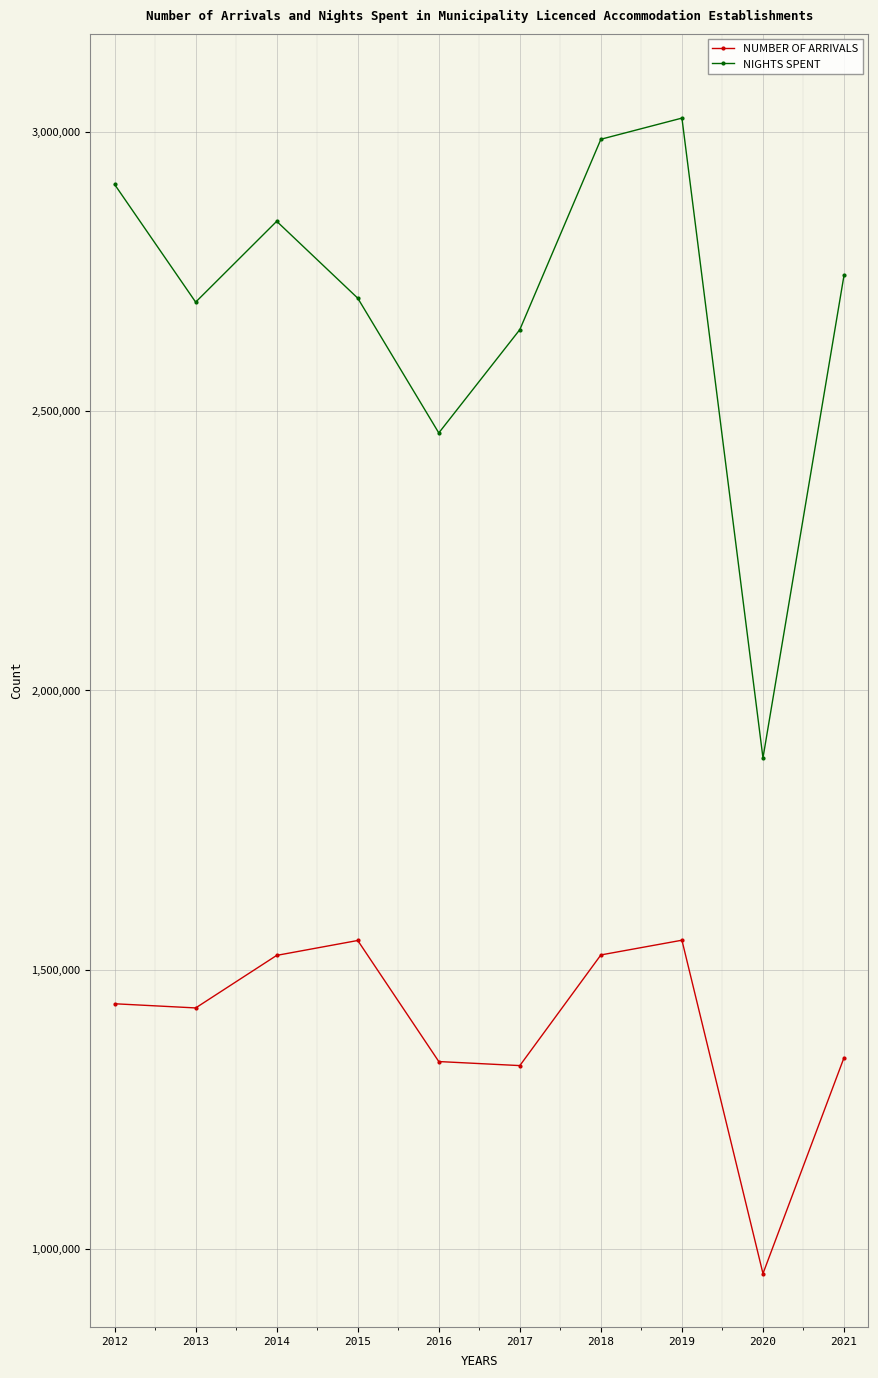

What is the total value across all series at 2021?

4085459